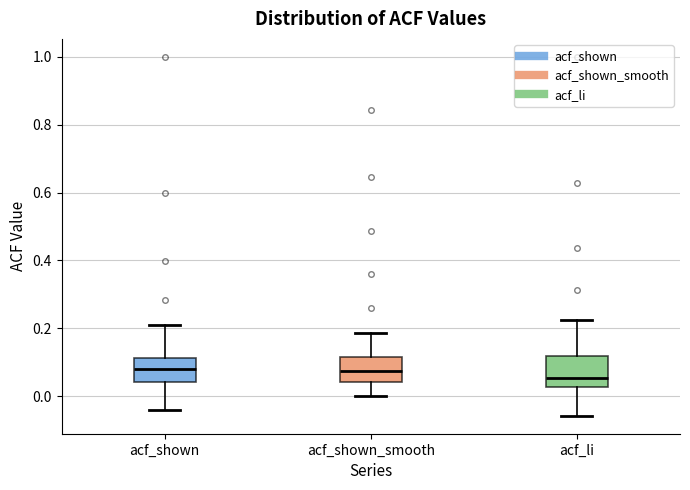

Reading left to right, transcribe this box plot: for each box, give where its median line is, the range the box spans, and where its two whiskers end, as read against the y-axis. The values are not printed on the chart, so give them approximately, as read against the axis.

acf_shown: median 0.08, box 0.04 to 0.12, whiskers -0.04 to 0.20
acf_shown_smooth: median 0.08, box 0.04 to 0.12, whiskers 0.00 to 0.18
acf_li: median 0.06, box 0.02 to 0.12, whiskers -0.06 to 0.22